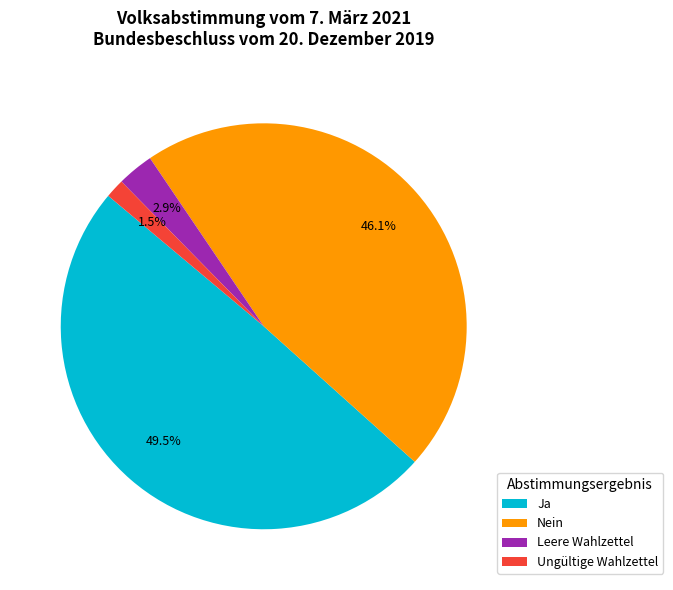

Which slice is the largest?

Ja